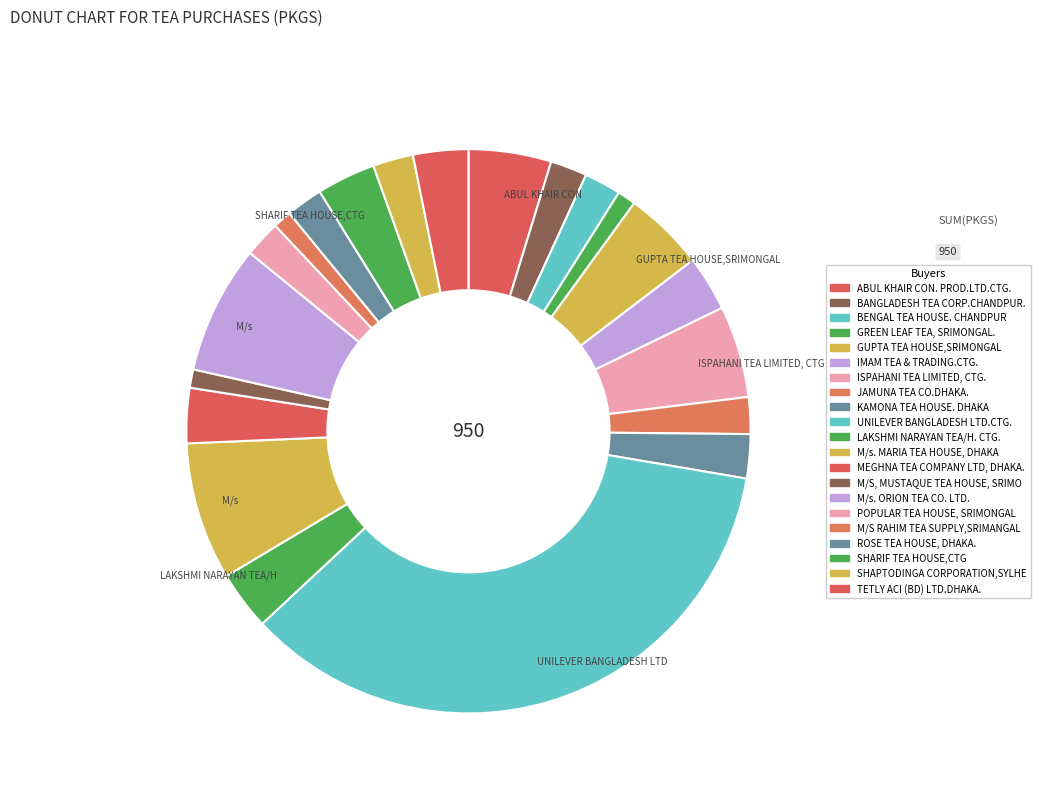

Count the number of slices in the pie.

21